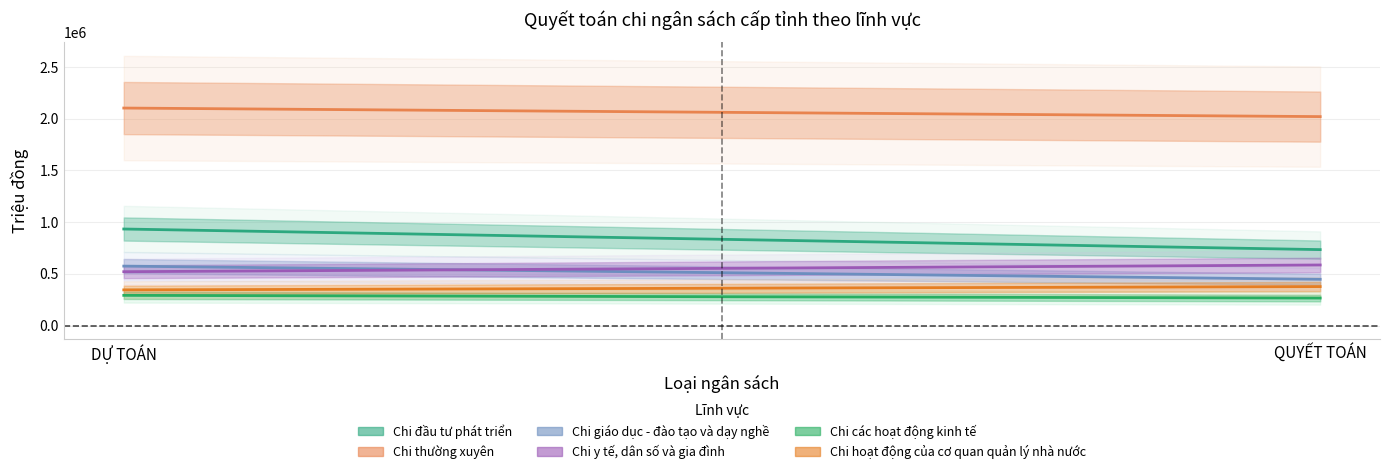

What is the total value across all series at DỰ TOÁN?

4768152.0